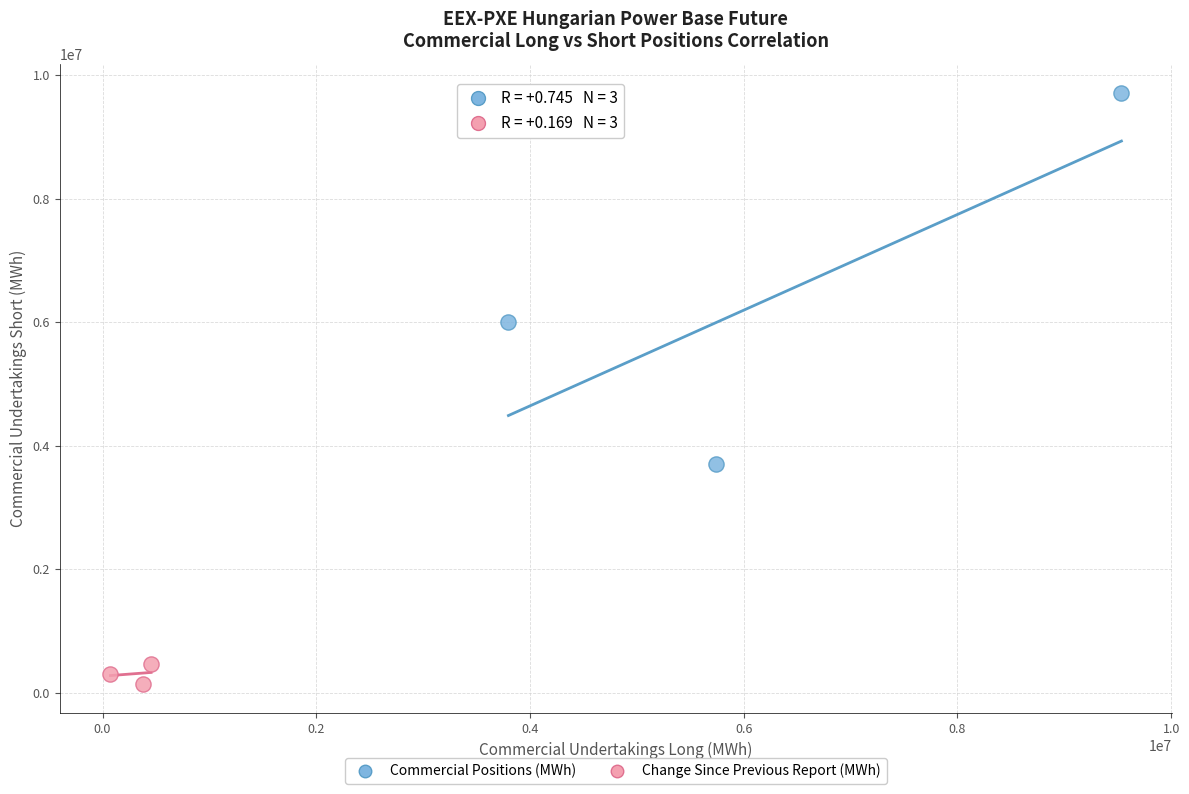

Which series reaches the minimum Y coordinate?

Change Since Previous Report (MWh)